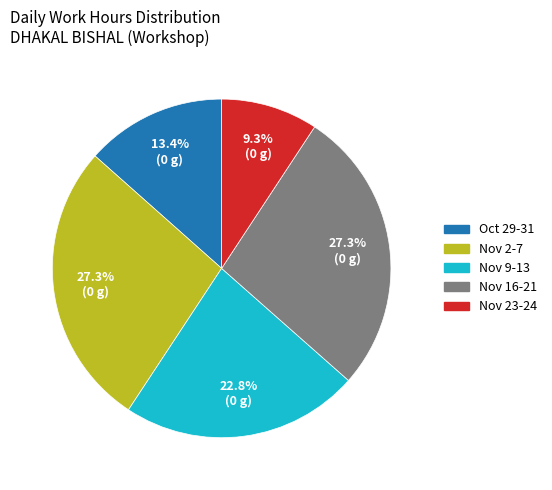

Is there a majority slice in this chart?

No